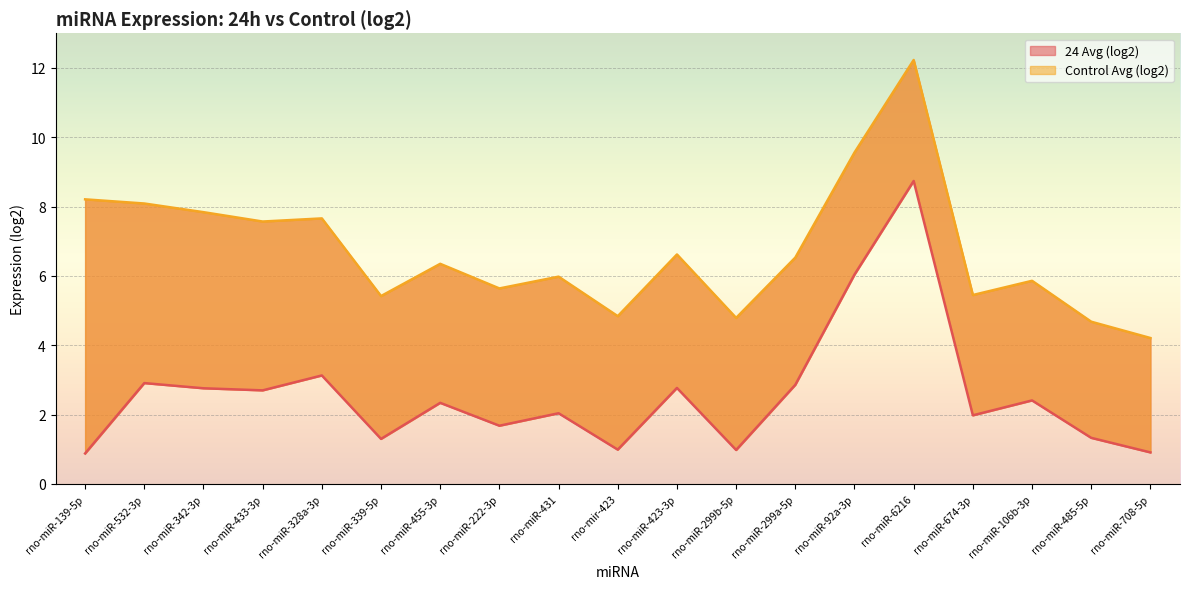

Reading left to right, list all the values displayed in this chart.

24 Avg (log2): 0.9	2.9	2.8	2.7	3.1	1.3	2.3	1.7	2.0	1.0	2.8	1.0	2.9	6.0	8.7	2.0	2.4	1.3	0.9
Control Avg (log2): 8.2	8.1	7.8	7.6	7.7	5.4	6.3	5.6	6.0	4.8	6.6	4.8	6.5	9.6	12.2	5.5	5.9	4.7	4.2